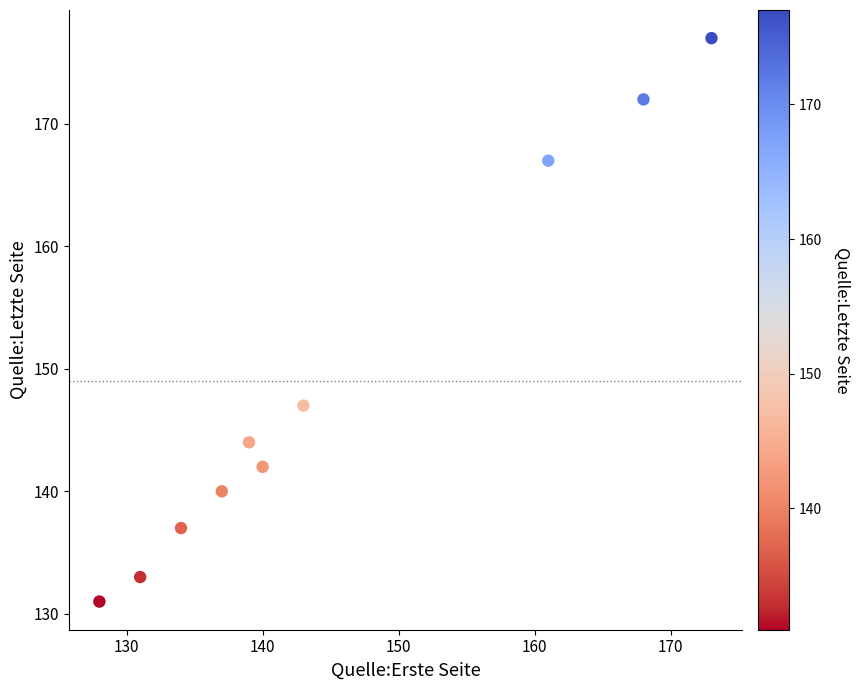

What Y value in the scatter plot is closest to 154?

147